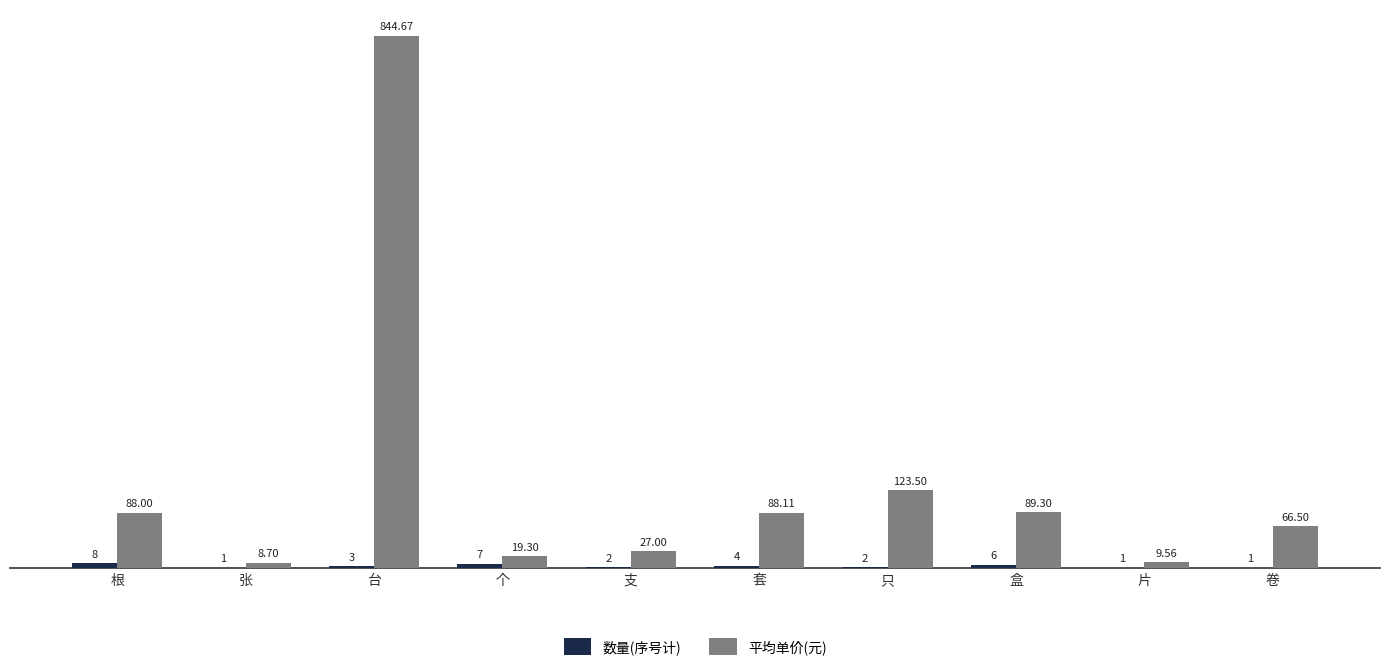

The 平均单价(元) series shows 8.7 at 张. True or false?

True